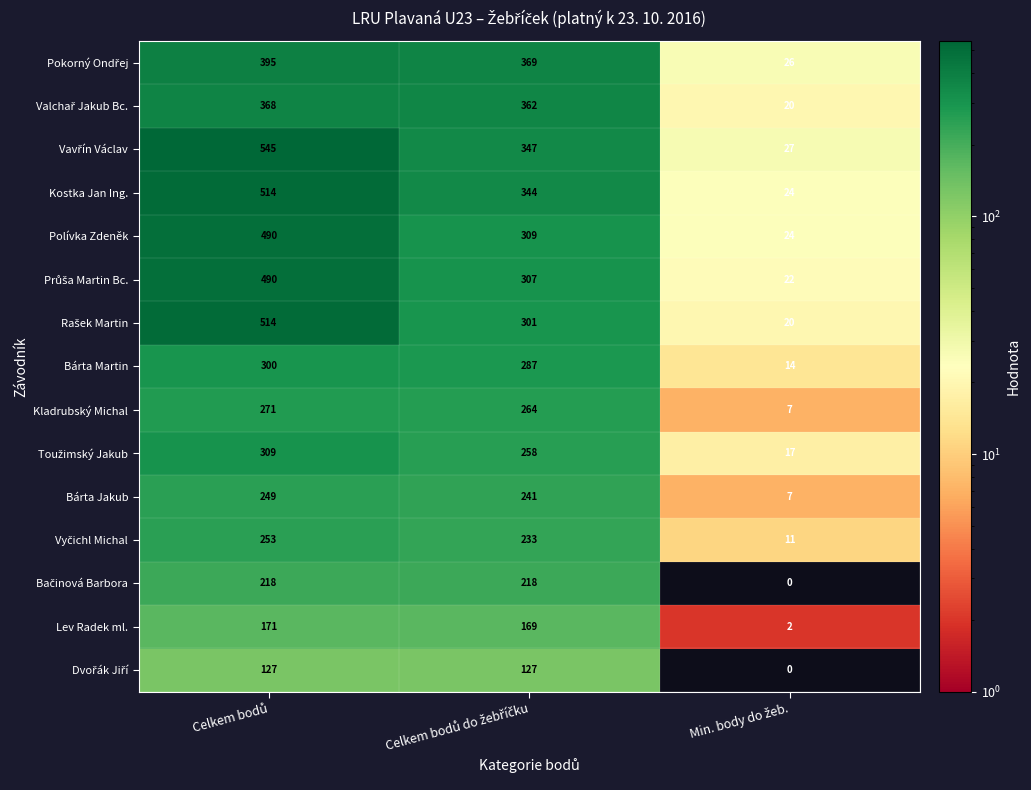

What is the sum of all Bárta Martin values?

601